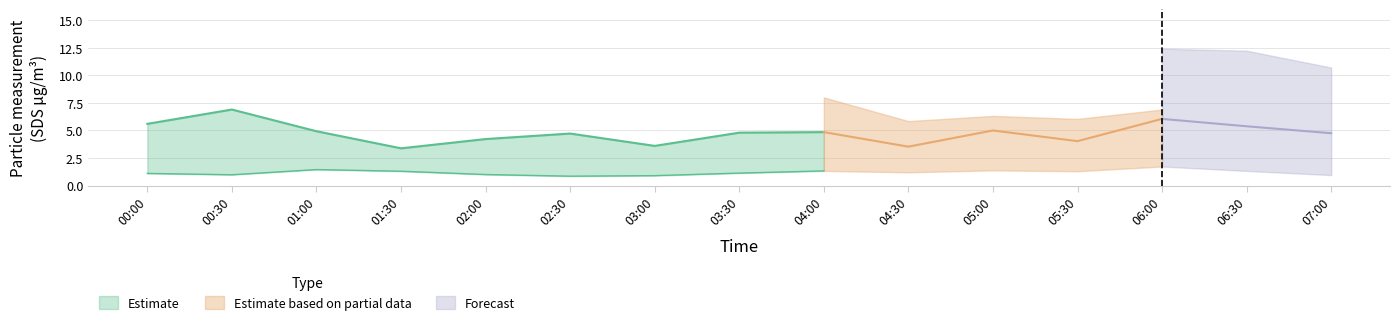

True or false: SDS_P2 has a value of 1.7 at 2023/07/01 06:00.

True